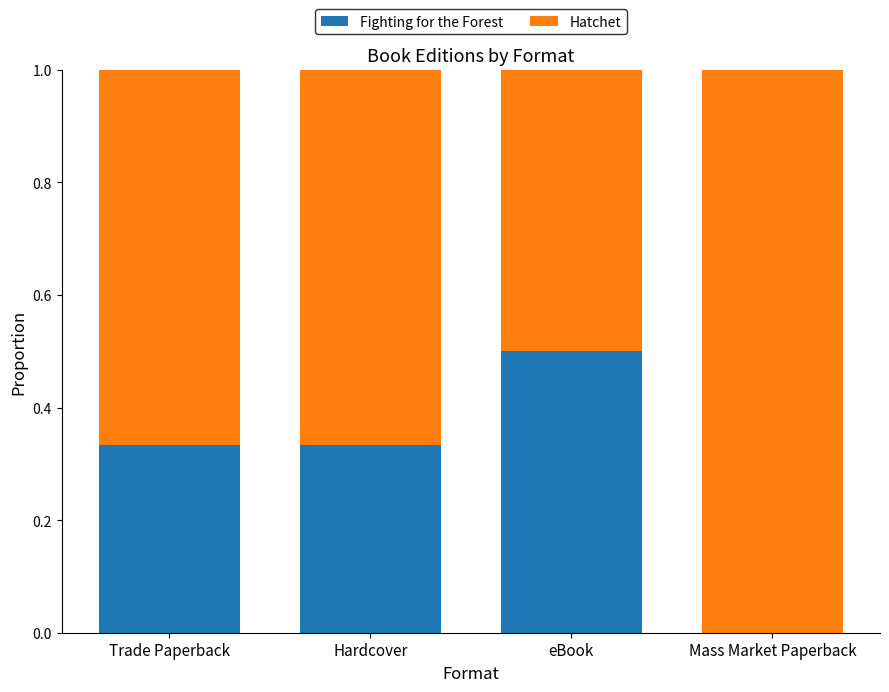

The value of Fighting for the Forest at Trade Paperback is 0.5. True or false?

False